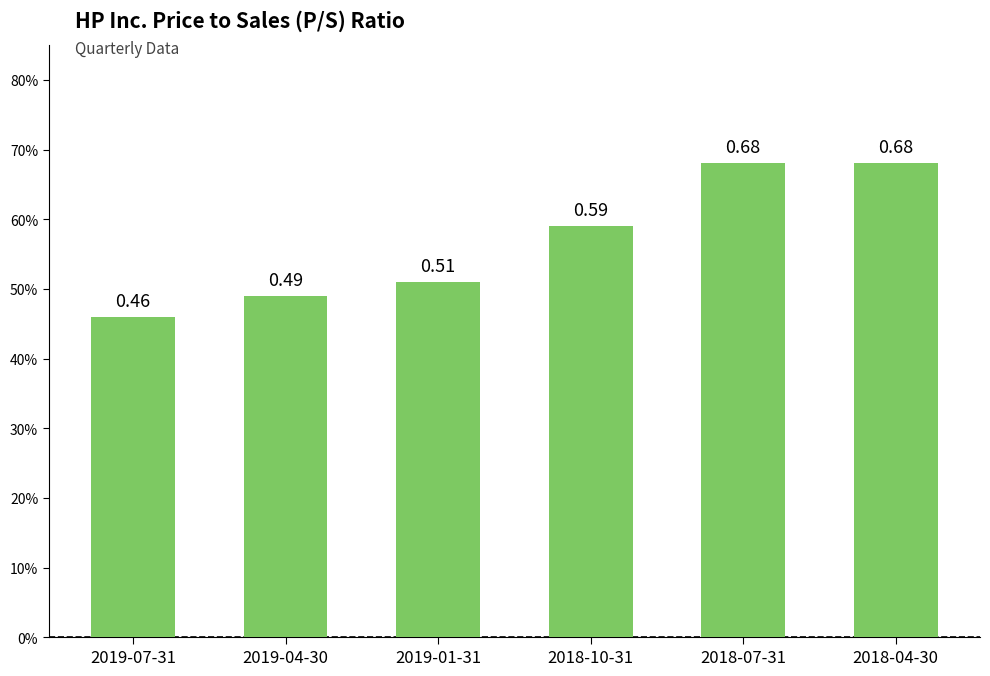

What is the difference between the values at 2019-01-31 and 2018-10-31?

0.1